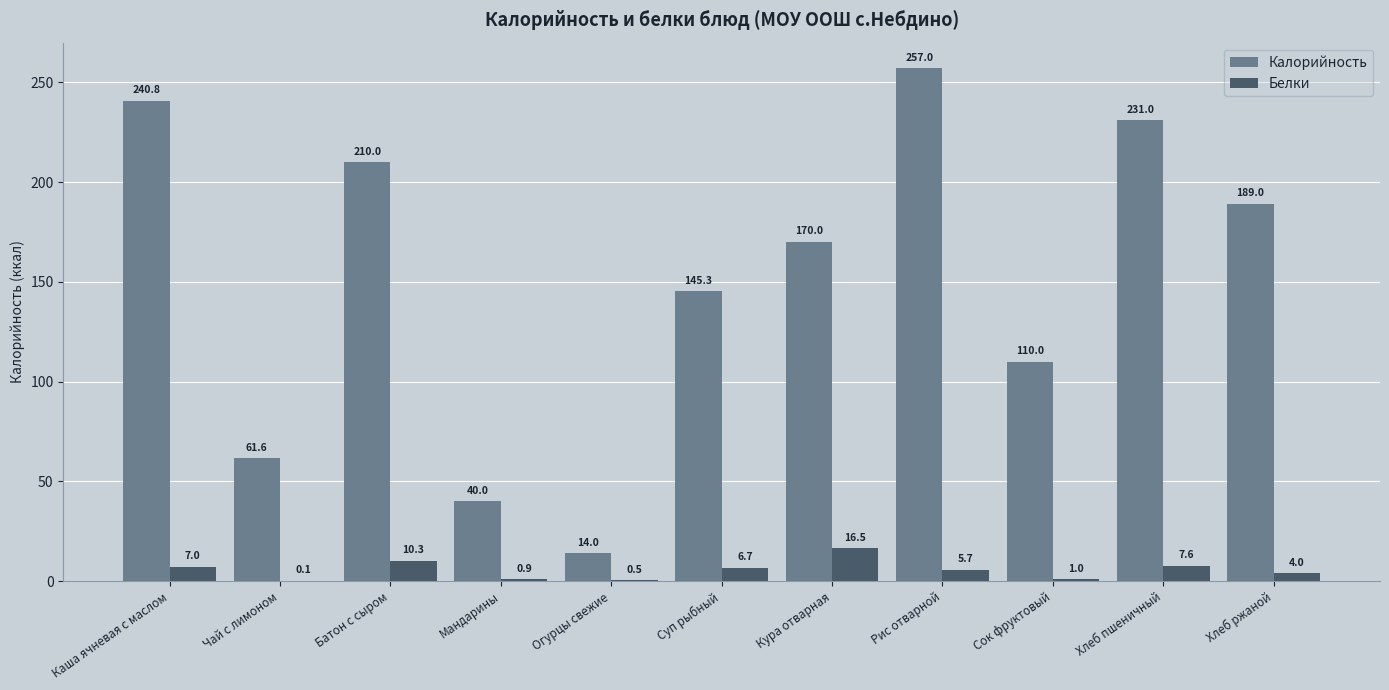

The Калорийность series shows 145.3 at Суп рыбный. True or false?

True